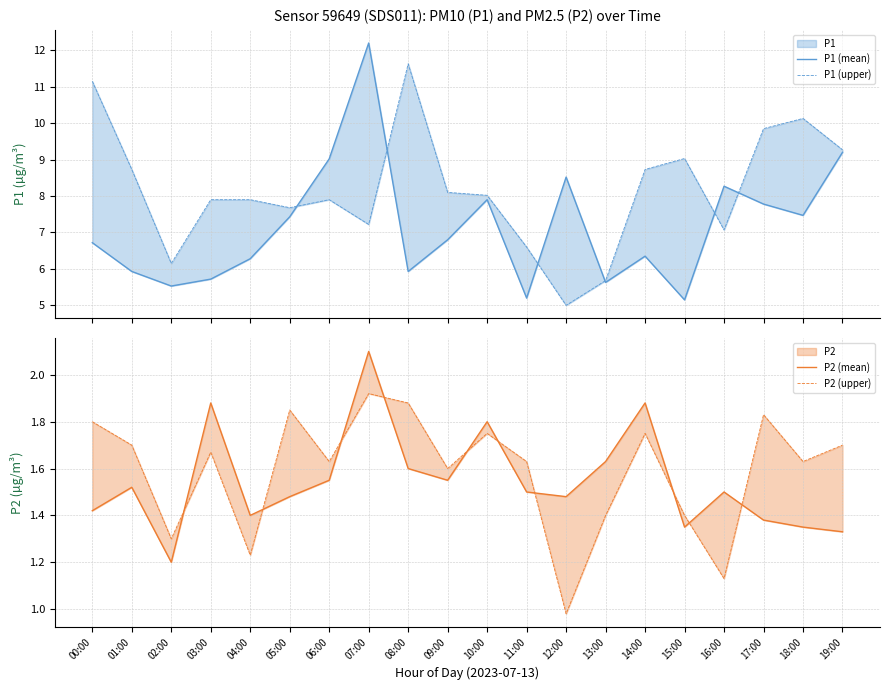

How many values in the P2 (upper) series are below 1?

1